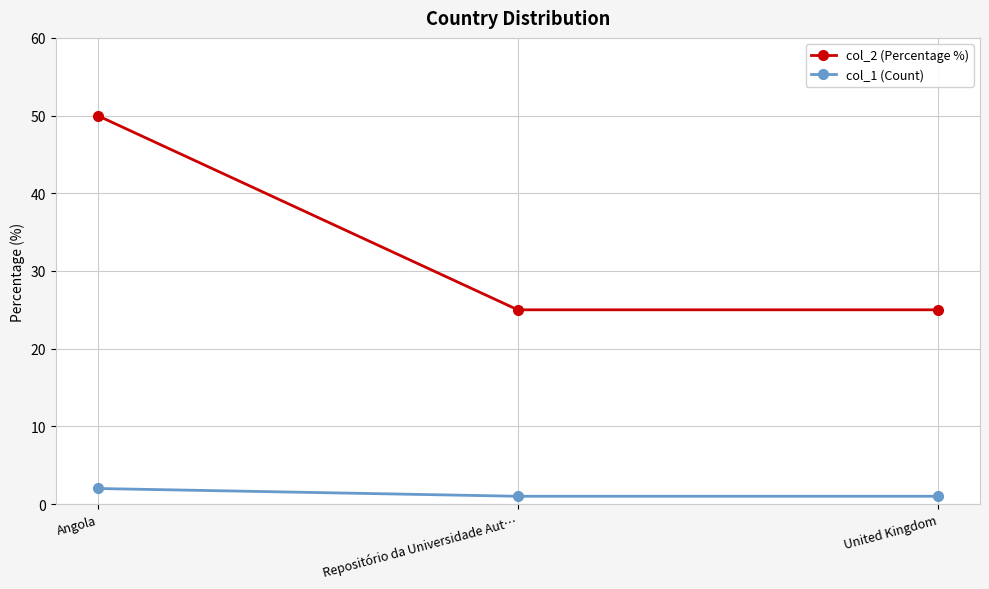

Reading left to right, list all the values displayed in this chart.

col_2 (Percentage %): 50	25	25
col_1 (Count): 2	1	1